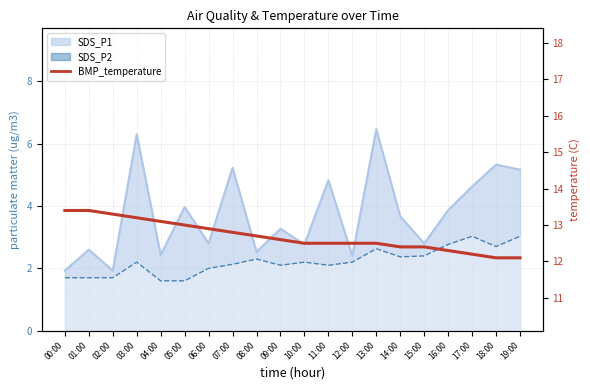

Which has a higher value, 13:00 or 10:00?

13:00